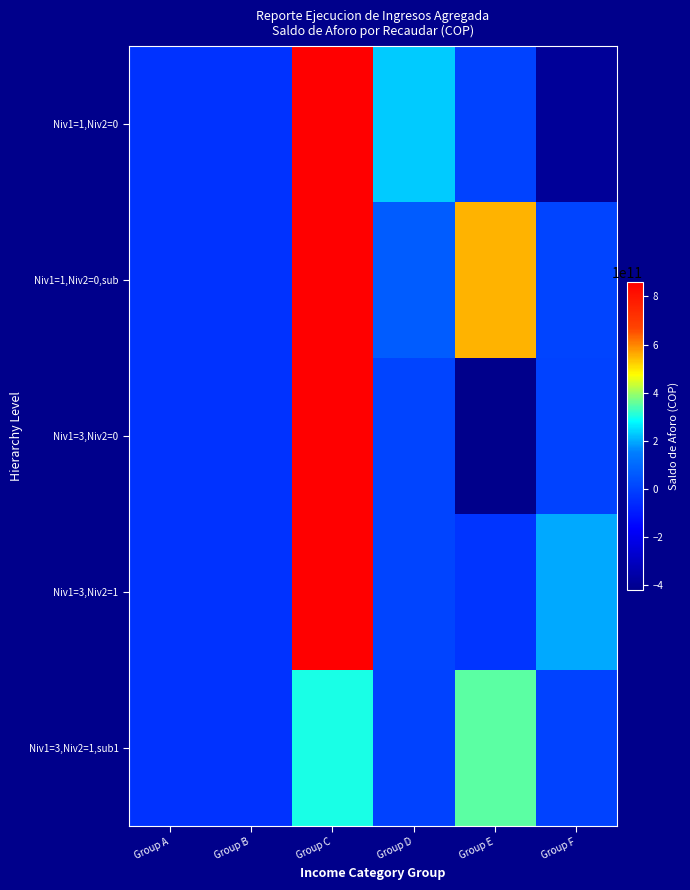

Reading left to right, list all the values displayed in this chart.

Niv1=1,Niv2=0: Group A=-38785654017.3	Group B=-38785654017.3	Group C=858891579466.6	Group D=232649153931.2	Group E=-157594265.9	Group F=-385988935277.0
Niv1=1,Niv2=0,sub: Group A=-38785654017.3	Group B=-38785654017.3	Group C=858891579466.6	Group D=66649543000.0	Group E=553523565158.7	Group F=5402482239.0
Niv1=3,Niv2=0: Group A=-38785654017.3	Group B=-38785654017.3	Group C=858978208161.0	Group D=6155946071.1	Group E=-420920691714.3	Group F=-909689761.0
Niv1=3,Niv2=1: Group A=-38785654017.3	Group B=-38785654017.3	Group C=858978208161.0	Group D=6313540337.0	Group E=-34931756437.3	Group F=194818888484.0
Niv1=3,Niv2=1,sub1: Group A=-38785654017.3	Group B=-38785654017.3	Group C=299298696931.2	Group D=-59459663.0	Group E=351798341562.7	Group F=-211743127.0